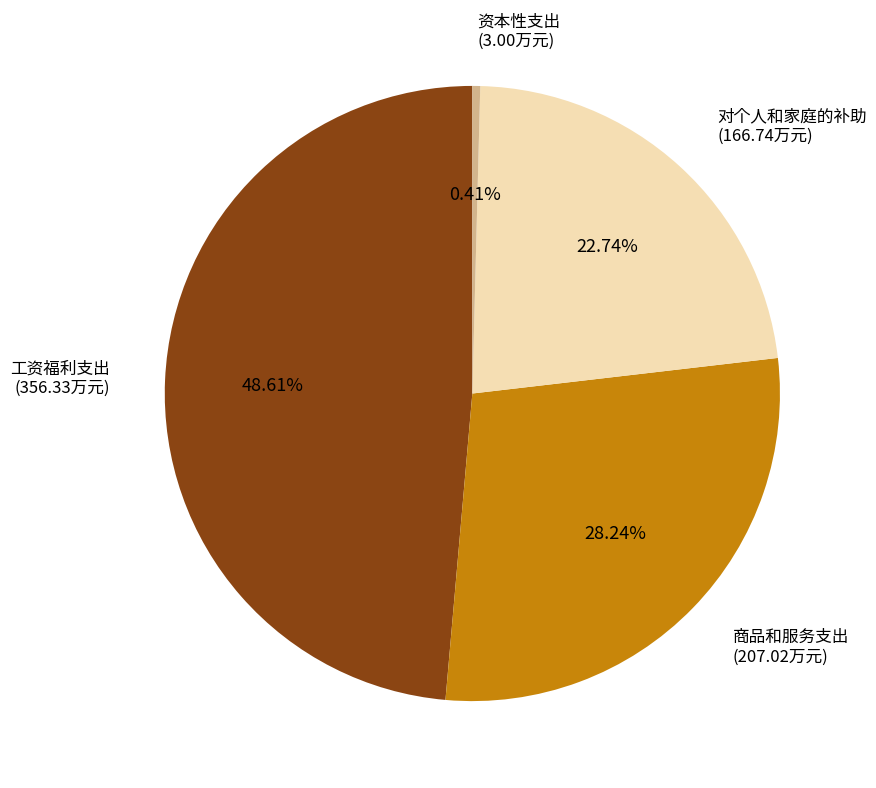

Between 对个人和家庭的补助 and 商品和服务支出, which is larger?

商品和服务支出